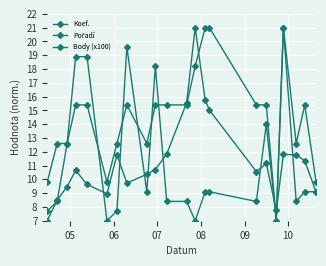

Is this an area chart (filled region under the line)?

No